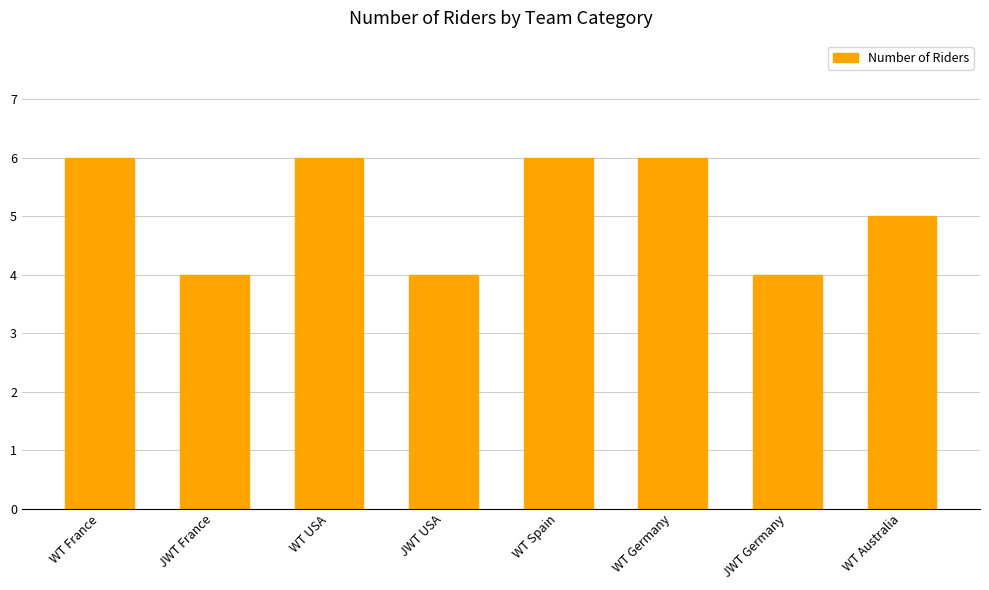

Which has a higher value, WT Germany or JWT France?

WT Germany